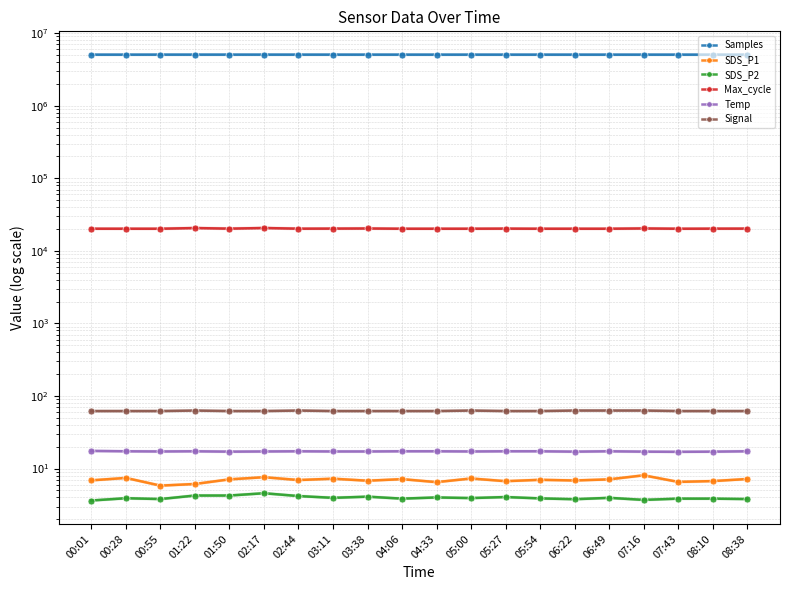

Reading right to left, extract all data points from this chart.

Samples: 08:38=5052400.0	08:10=5052560.0	07:43=5052710.0	07:16=5052880.0	06:49=5053010.0	06:22=5053230.0	05:54=5053450.0	05:27=5053670.0	05:00=5053890.0	04:33=5054100.0	04:06=5054310.0	03:38=5054560.0	03:11=5054720.0	02:44=5054980.0	02:17=5055231.0	01:50=5055441.0	01:22=5055915.0	00:55=5056160.0	00:28=5052698.0	00:01=5052832.0
SDS_P1: 08:38=7.2	08:10=6.7	07:43=6.5	07:16=8.1	06:49=7.1	06:22=6.8	05:54=7.0	05:27=6.7	05:00=7.3	04:33=6.5	04:06=7.2	03:38=6.8	03:11=7.2	02:44=7.0	02:17=7.6	01:50=7.1	01:22=6.1	00:55=5.8	00:28=7.4	00:01=6.9
SDS_P2: 08:38=3.8	08:10=3.9	07:43=3.9	07:16=3.7	06:49=4.0	06:22=3.8	05:54=3.9	05:27=4.0	05:00=3.9	04:33=4.0	04:06=3.9	03:38=4.1	03:11=4.0	02:44=4.2	02:17=4.6	01:50=4.2	01:22=4.2	00:55=3.8	00:28=3.9	00:01=3.6
Max_cycle: 08:38=20256.0	08:10=20223.0	07:43=20175.0	07:16=20366.0	06:49=20176.0	06:22=20183.0	05:54=20175.0	05:27=20249.0	05:00=20186.0	04:33=20180.0	04:06=20175.0	03:38=20342.0	03:11=20260.0	02:44=20211.0	02:17=20656.0	01:50=20237.0	01:22=20634.0	00:55=20175.0	00:28=20183.0	00:01=20190.0
Temp: 08:38=17.3	08:10=17.1	07:43=17.0	07:16=17.1	06:49=17.3	06:22=17.1	05:54=17.3	05:27=17.3	05:00=17.2	04:33=17.3	04:06=17.3	03:38=17.2	03:11=17.2	02:44=17.3	02:17=17.2	01:50=17.1	01:22=17.3	00:55=17.2	00:28=17.3	00:01=17.5
Signal: 08:38=62.0	08:10=62.0	07:43=62.0	07:16=63.0	06:49=63.0	06:22=63.0	05:54=62.0	05:27=62.0	05:00=63.0	04:33=62.0	04:06=62.0	03:38=62.0	03:11=62.0	02:44=63.0	02:17=62.0	01:50=62.0	01:22=63.0	00:55=62.0	00:28=62.0	00:01=62.0